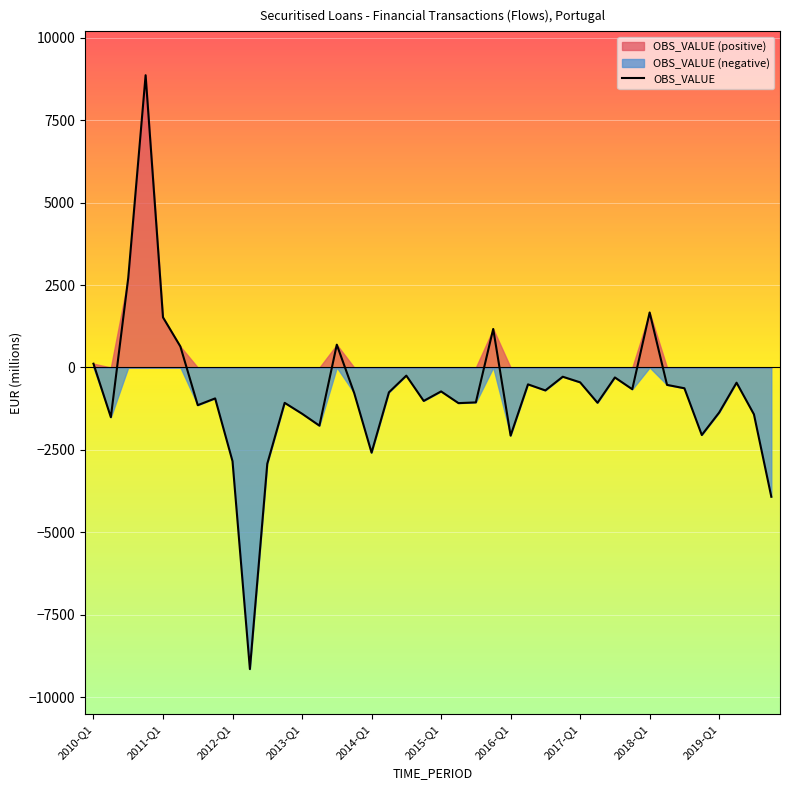

What position from the left is 27?

28